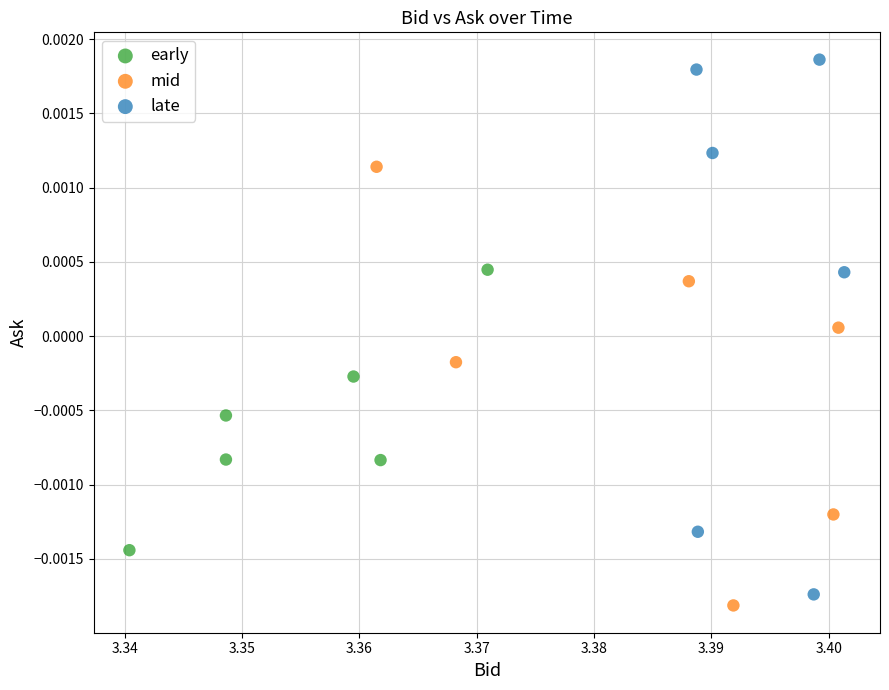

Which series contains the highest Y value?

late